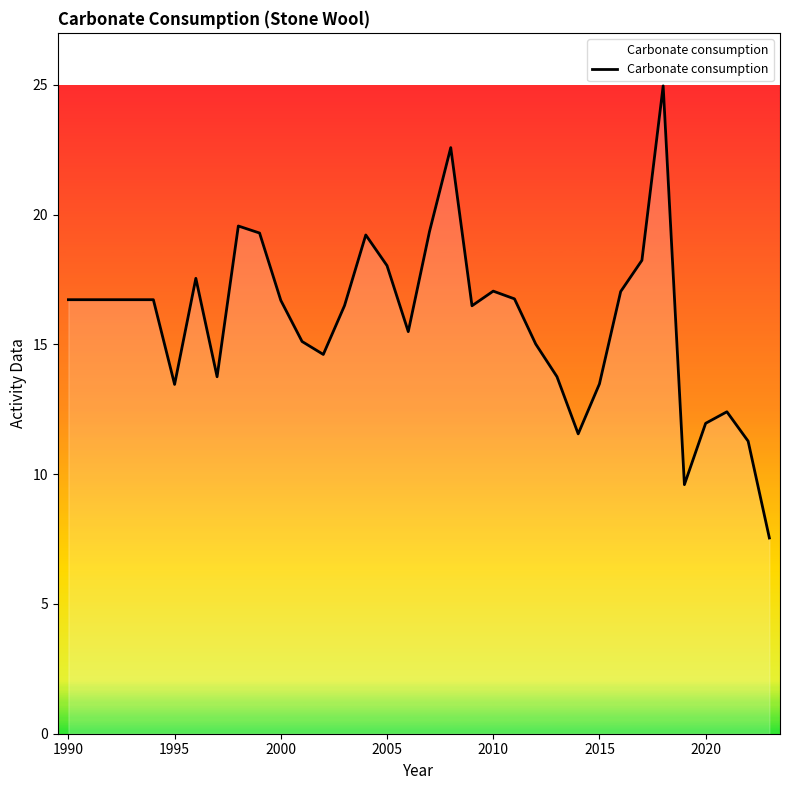

What is the minimum value shown in the chart?

7.5